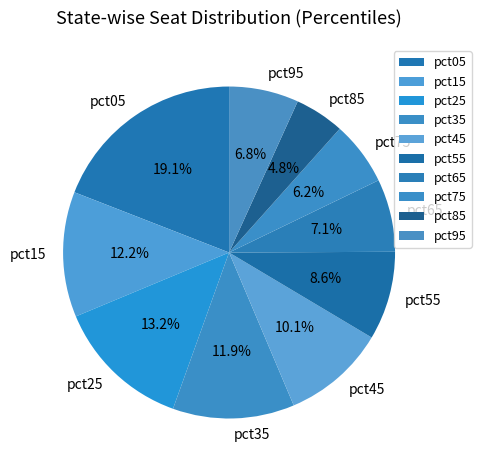

Is it true that pct65 is 19% of the pie?

False